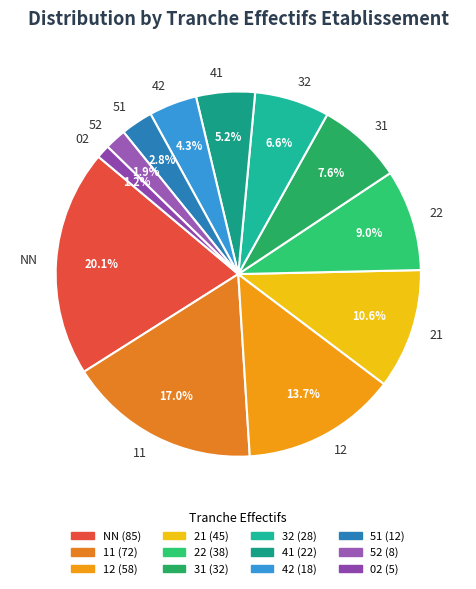

Is there a majority slice in this chart?

No